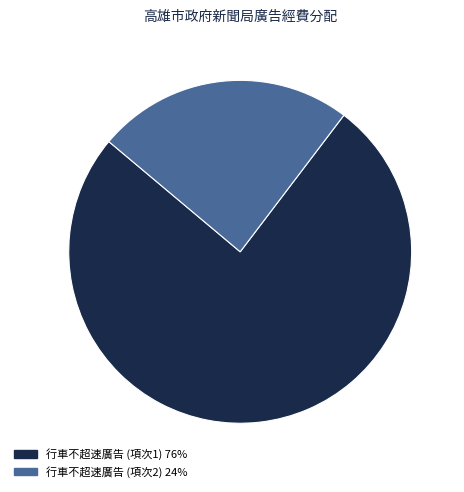

Is there a majority slice in this chart?

Yes